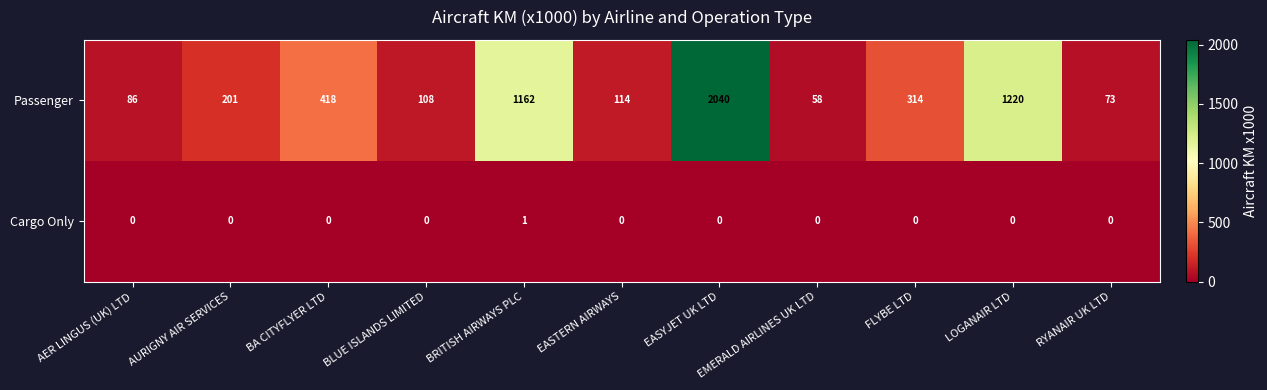

How many positive values does the Cargo Only series have?

1